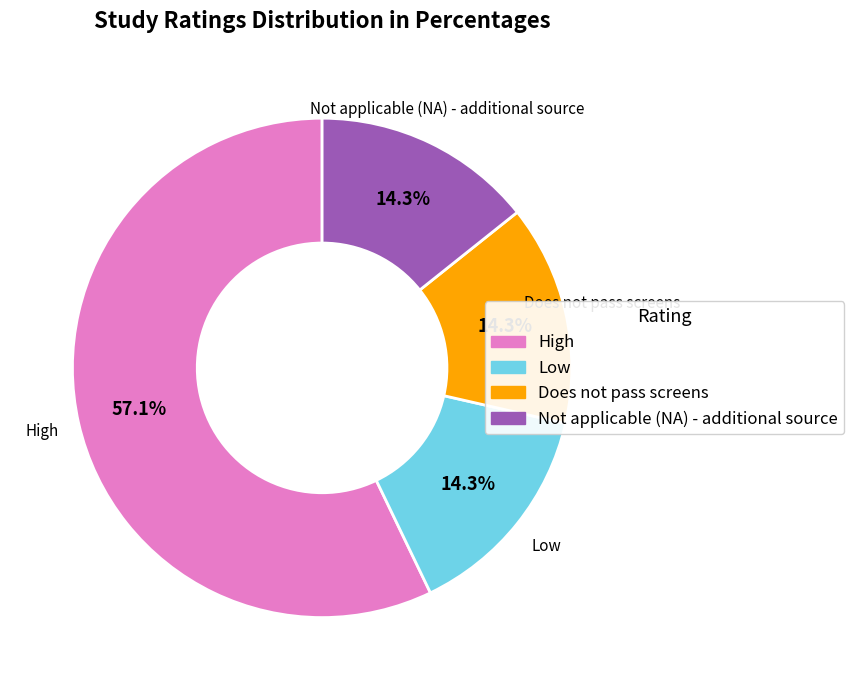

Is there any slice that represents more than half of the pie?

Yes